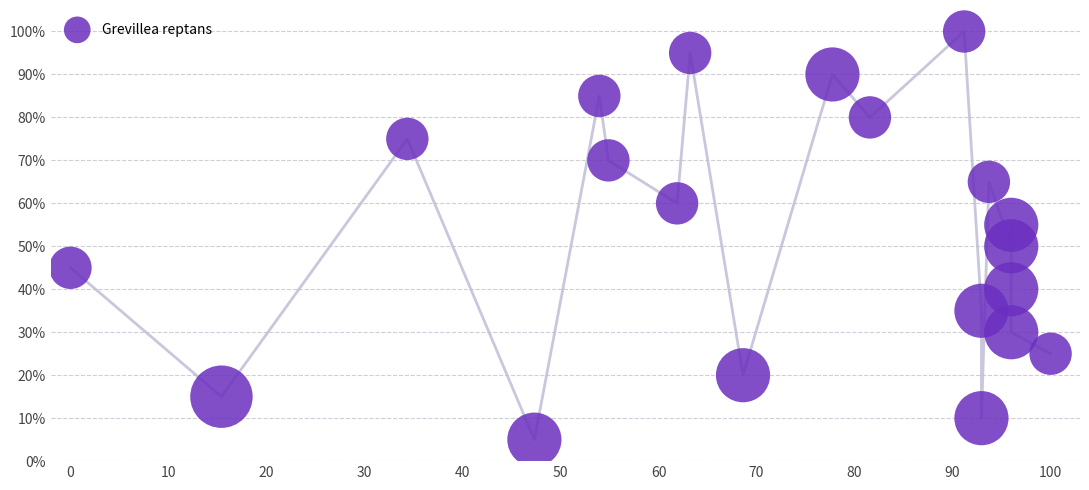

What is the range of Y values (max minus min)?

95.0